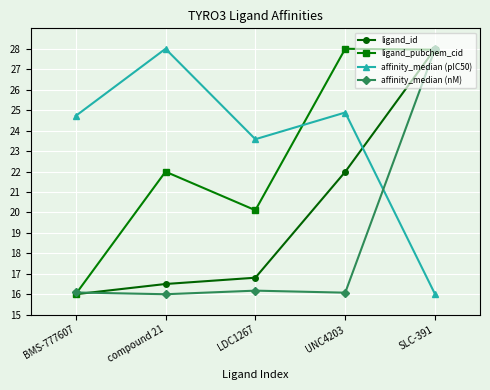

Between UNC4203 and SLC-391, which series saw the biggest shift?

affinity_median (nM)